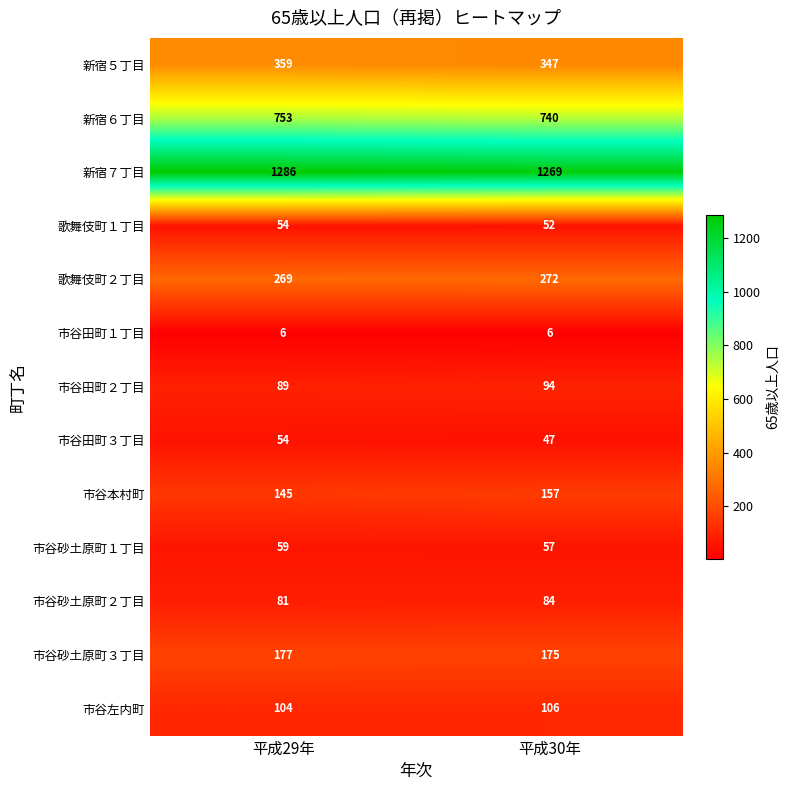

Which category has the highest value across all series?

平成29年